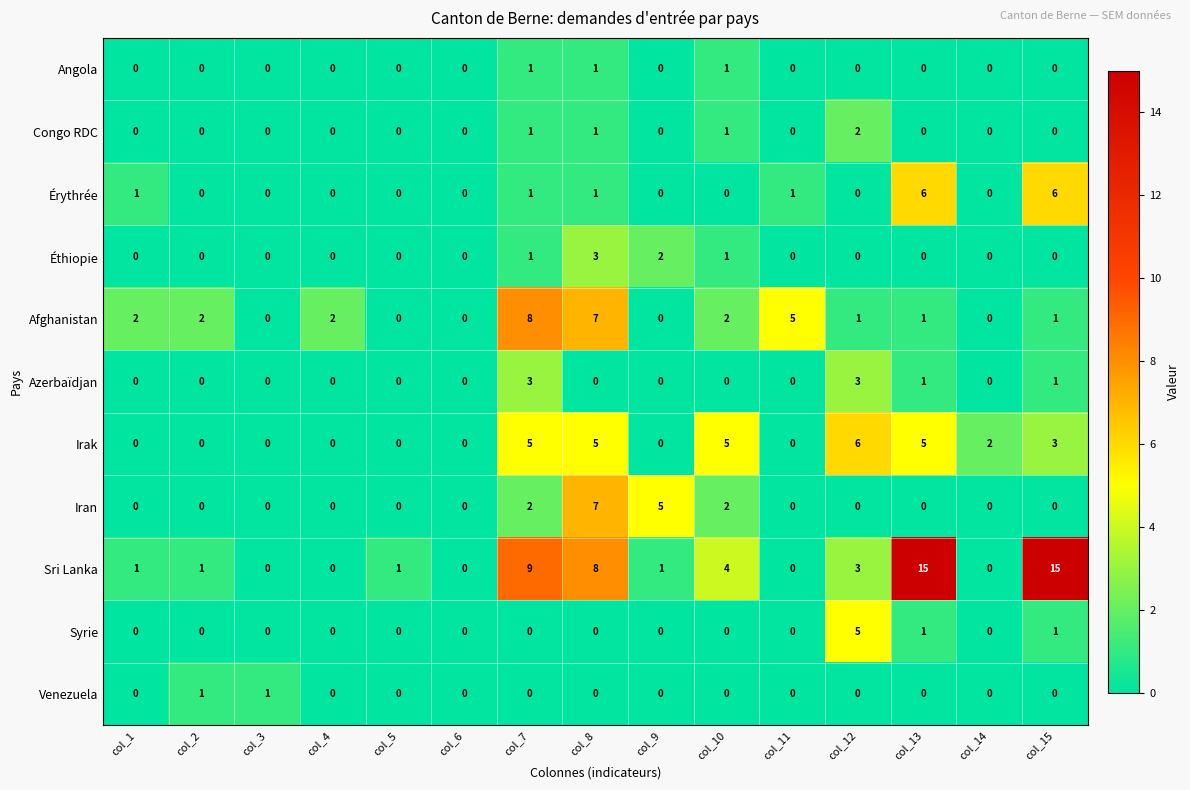

Which series has the widest spread of values?

Sri Lanka